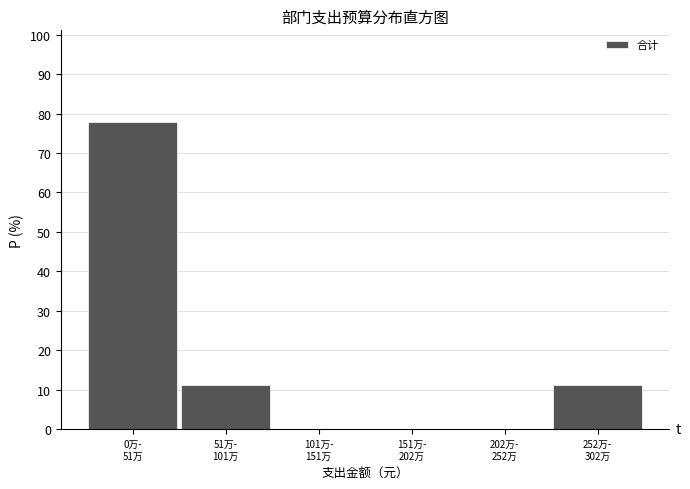

What is the sum of all values?

100.0